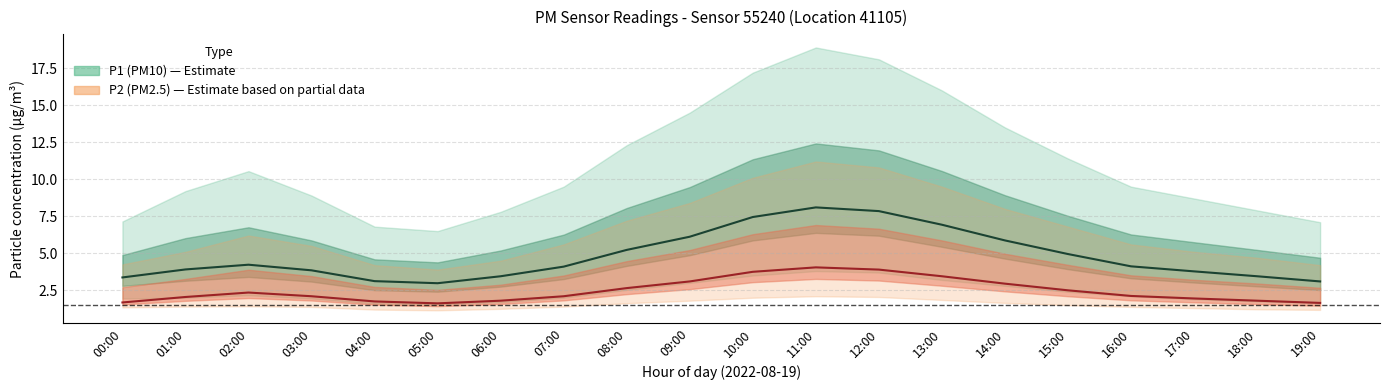

Is the value of P2 (PM2.5) mean at 11:00 greater than the value of P1 (PM10) mean at 12:00?

No